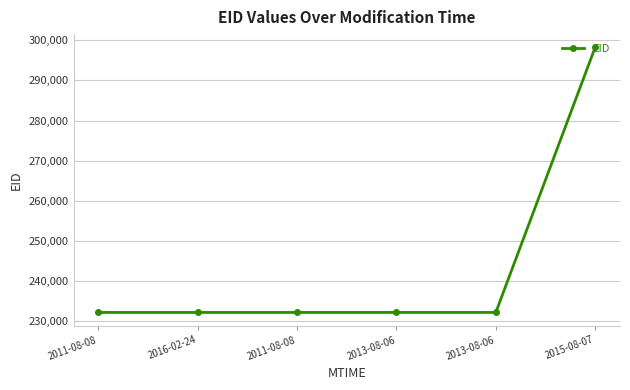

The value at 2013-08-06 is 232114. True or false?

True